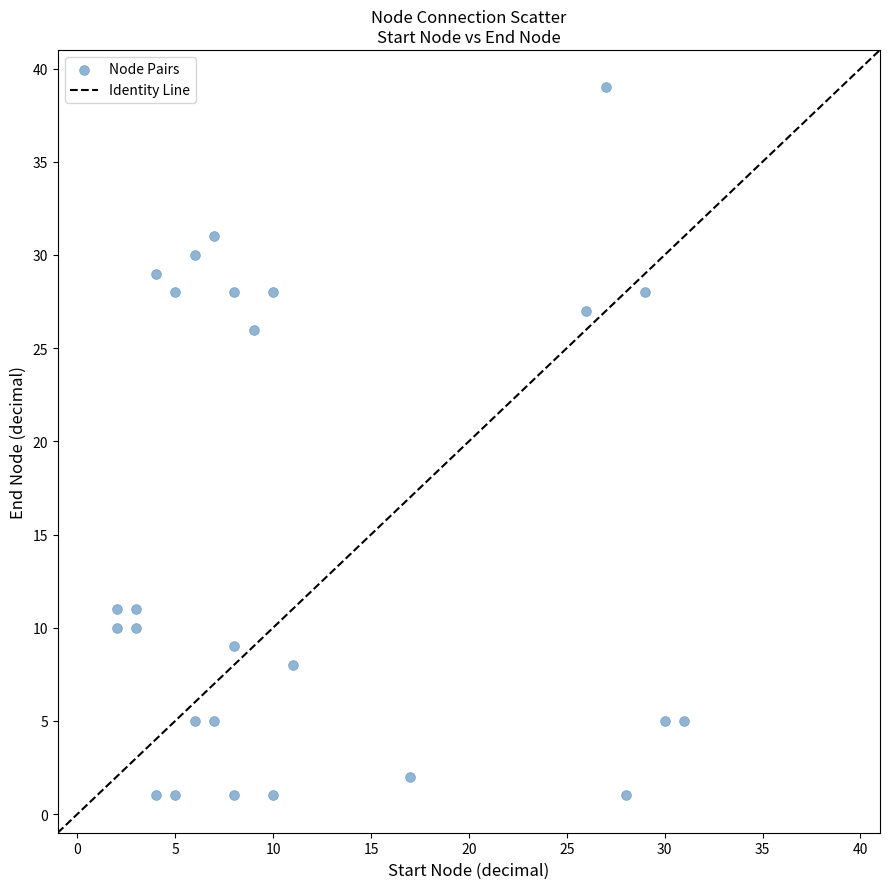

What Y value in the scatter plot is closest to 20?

26